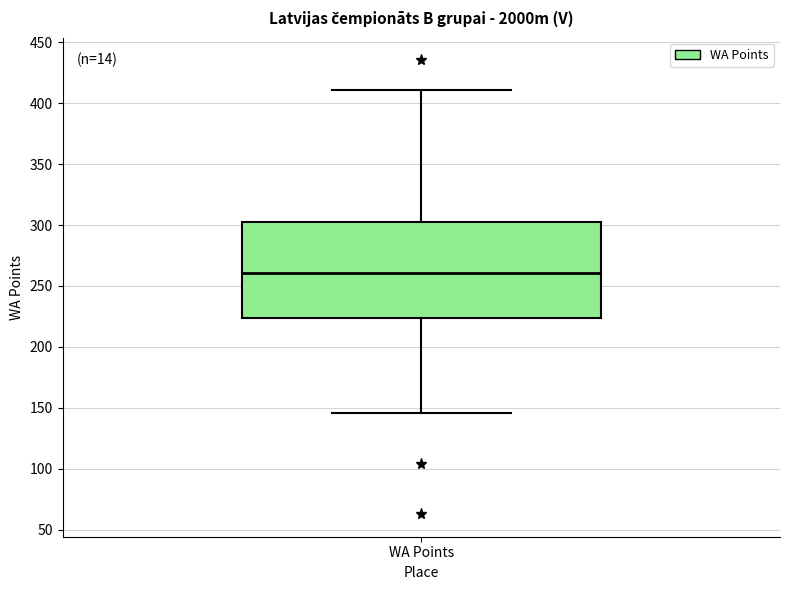

Where does the upper whisker of the box for WA Points end on the y-axis? The values are not printed on the chart, so give them approximately, as read against the axis.

410